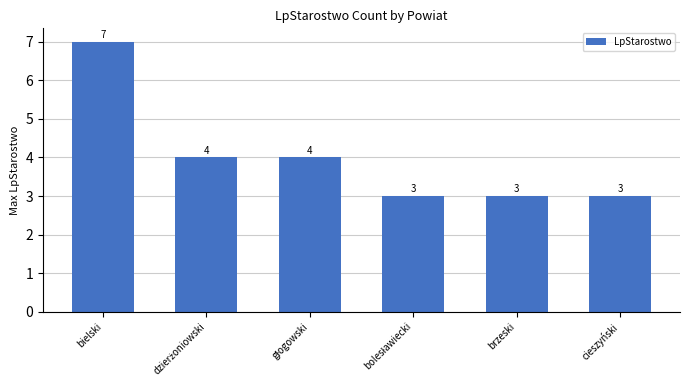

The value at brzeski is 4. True or false?

False